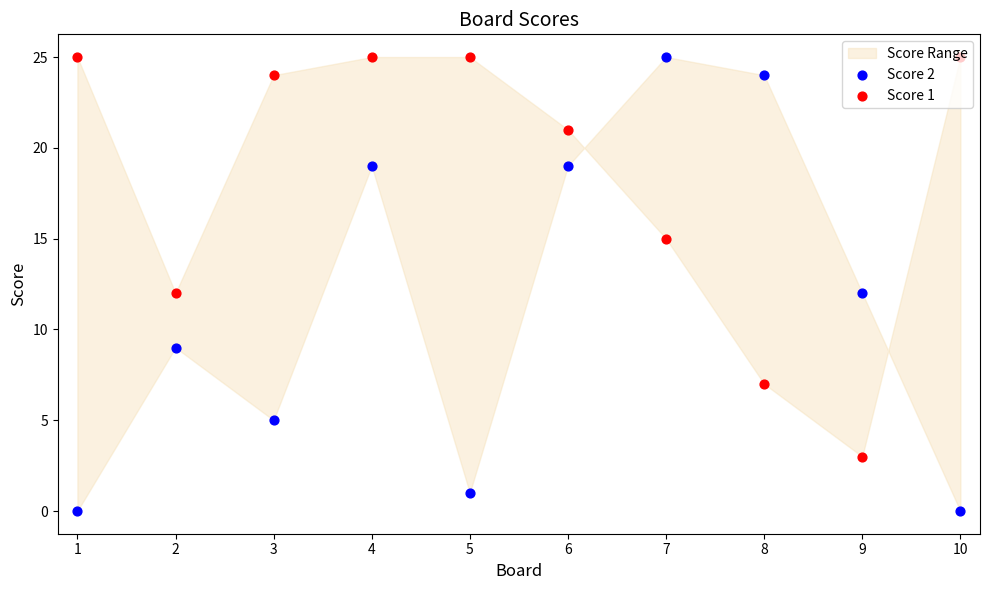

Is the value of Score 1 at 1 greater than the value of Score 2 at 1?

Yes